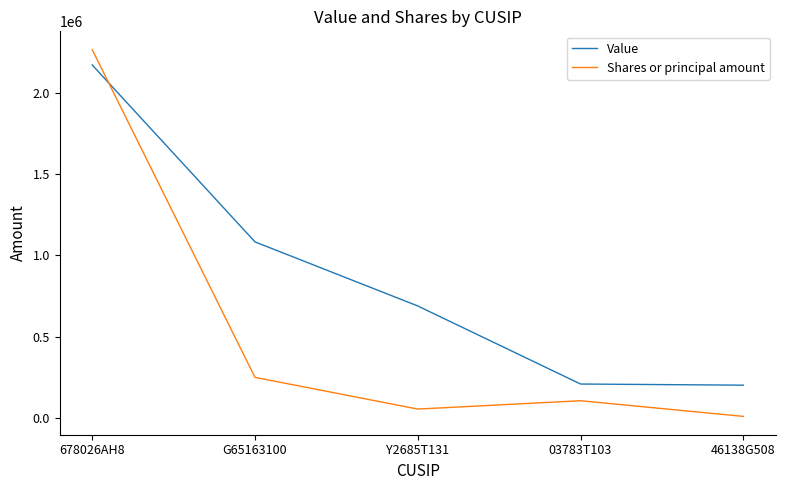

Read the Shares or principal amount value at 678026AH8.

2265000